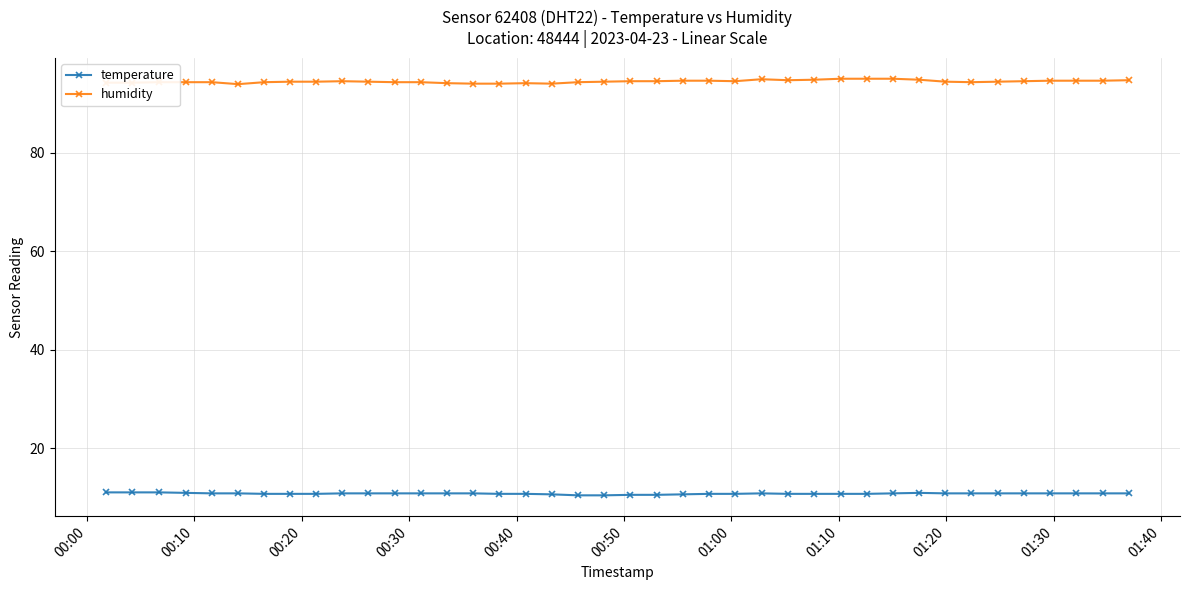

True or false: temperature and humidity intersect in this chart.

False